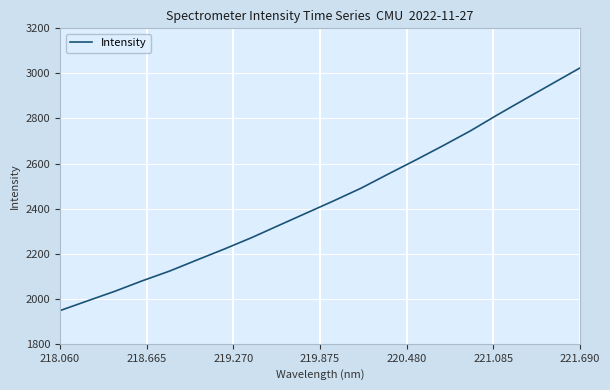

What is the difference between the maximum and minimum values?

1076.4